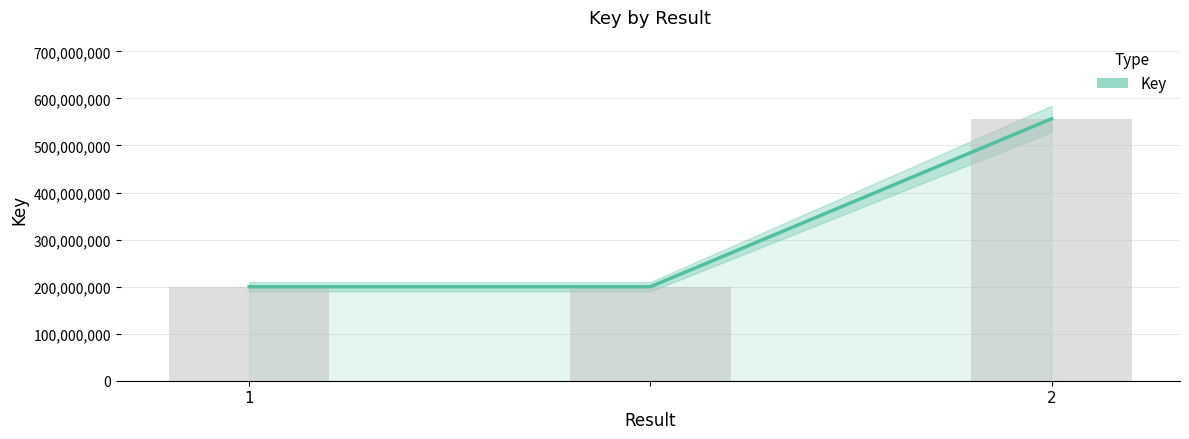

Reading left to right, extract all data points from this chart.

199838187	199838187	556847610